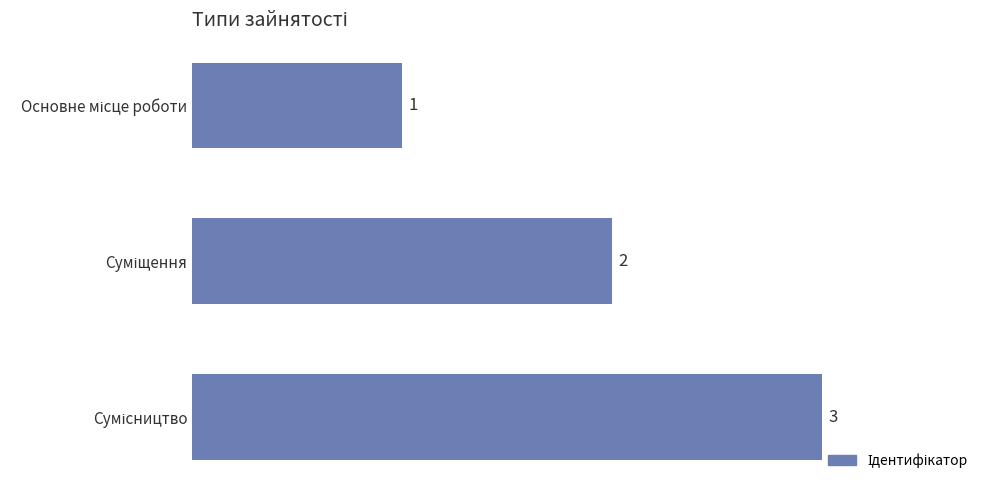

Count the values in the range 1 to 3.

3